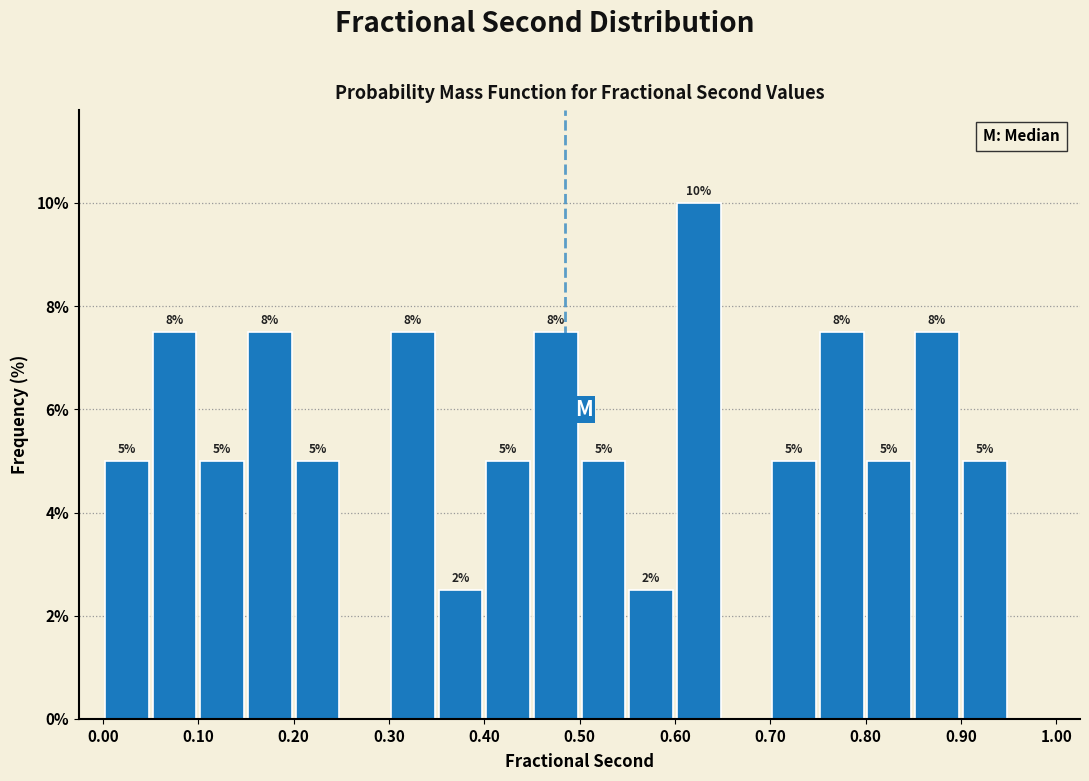

Which range on the x-axis has the tallest bar?

0.60 to 0.65